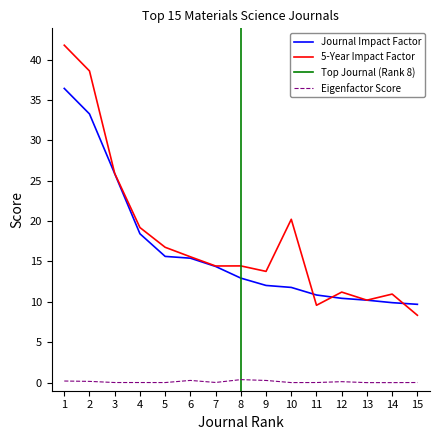

What is the total value across all series at 11?

20.4